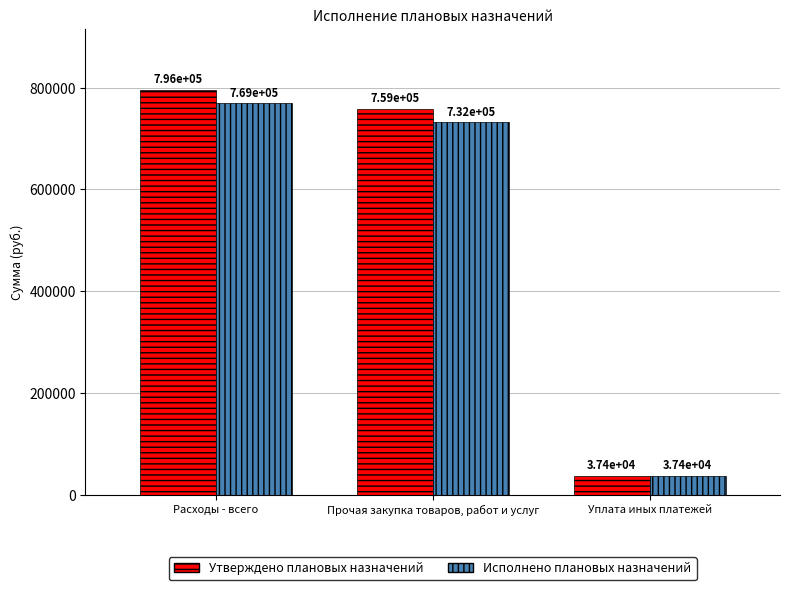

At which category is the sum across all series the highest?

Расходы - всего